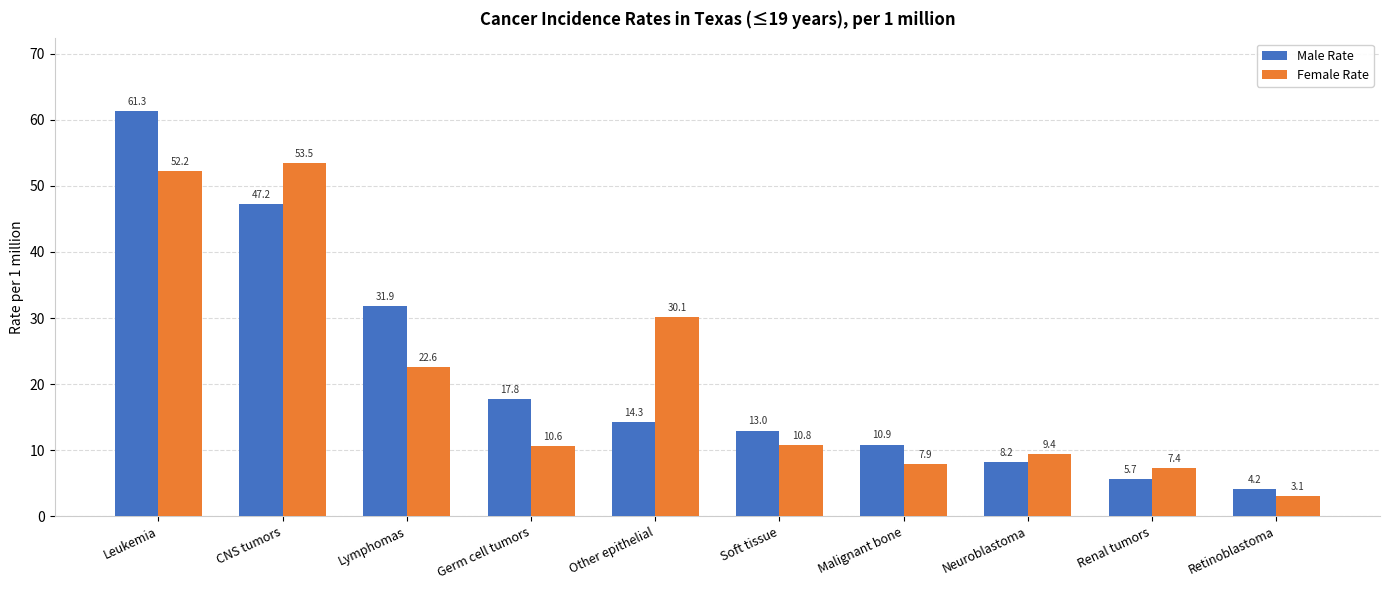

What is the total value across all series at Soft tissue?

23.8